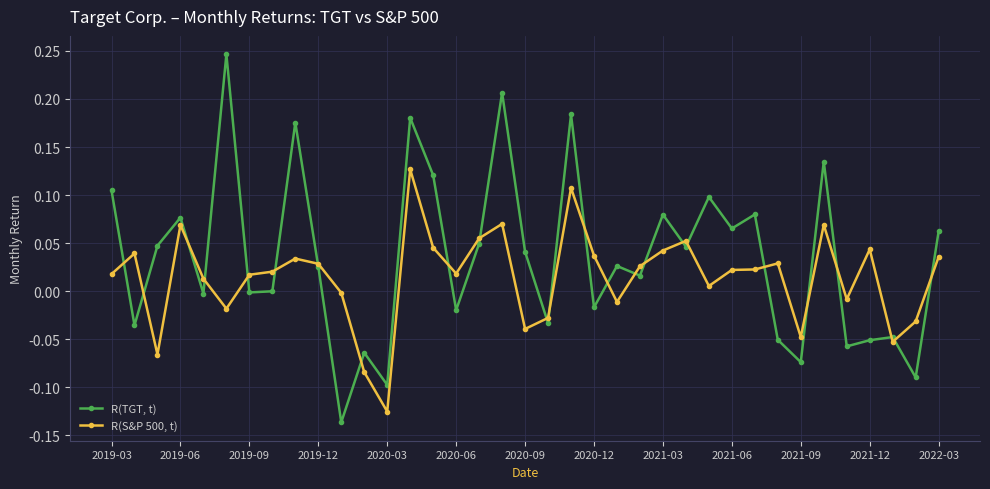

After their last crossing, which series has the higher values: R(S&P 500, t) or R(TGT, t)?

R(TGT, t)